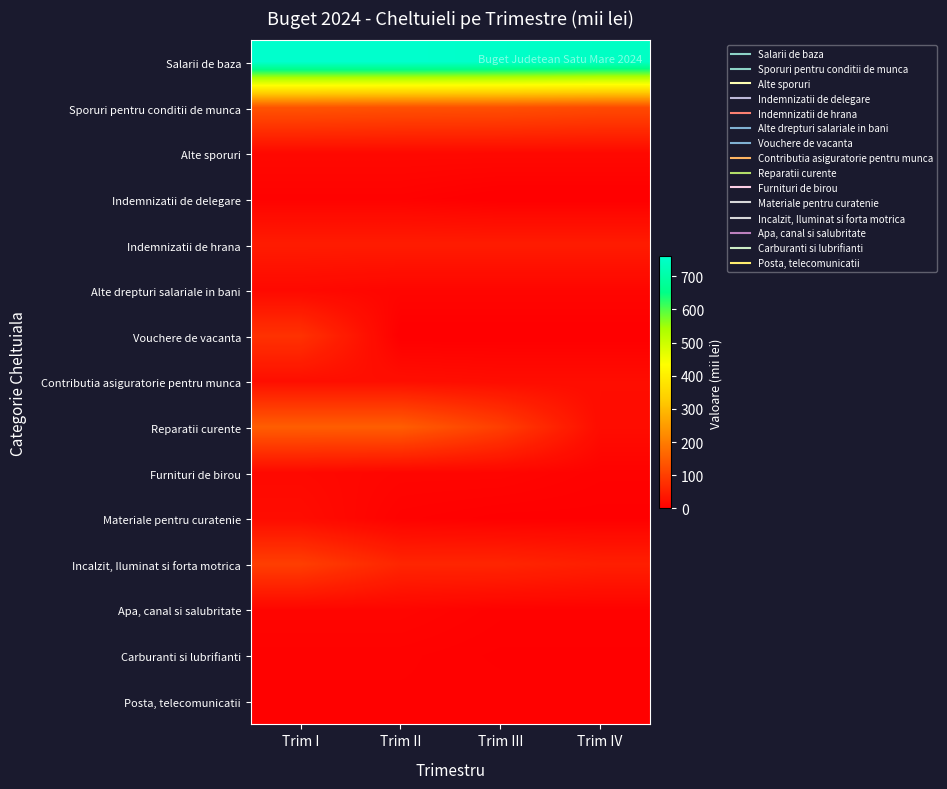

At which category is the sum across all series the highest?

Trim I